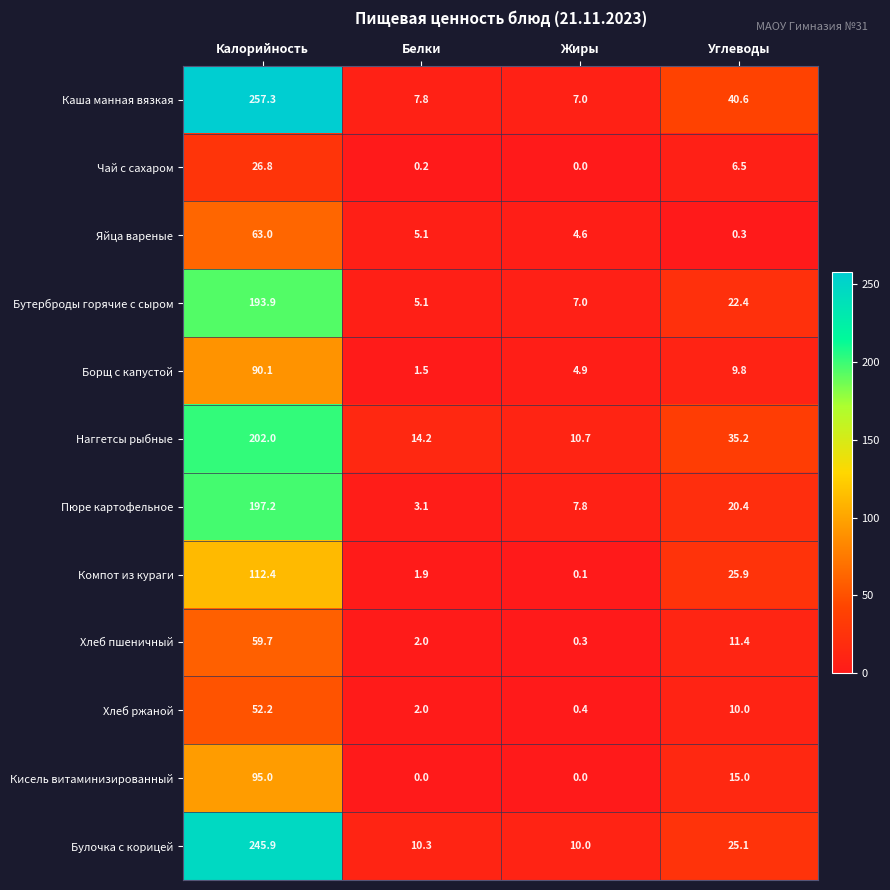

Count the number of categories in the chart.

4